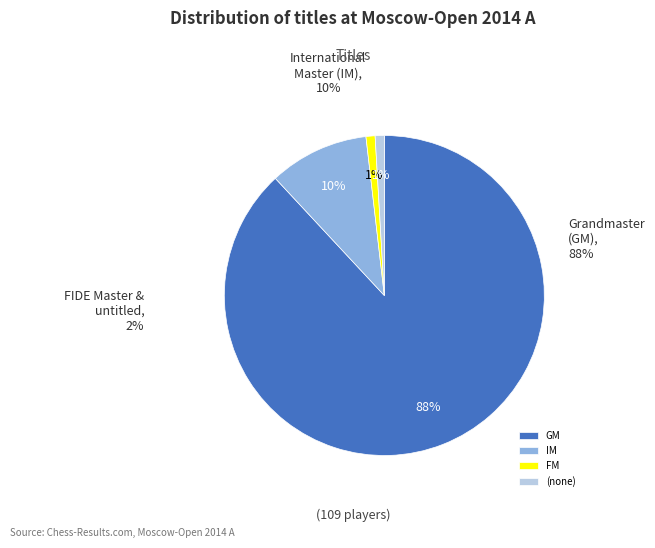

What is the ratio of the value at  to the value at FM?

1.0